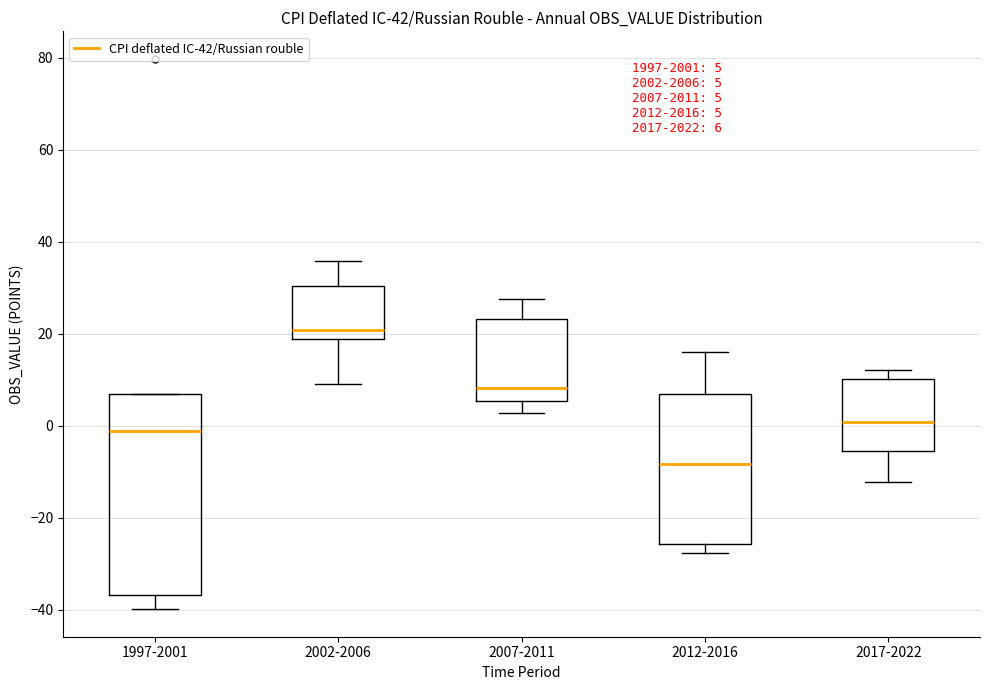

Which box has the highest median line?

2002-2006